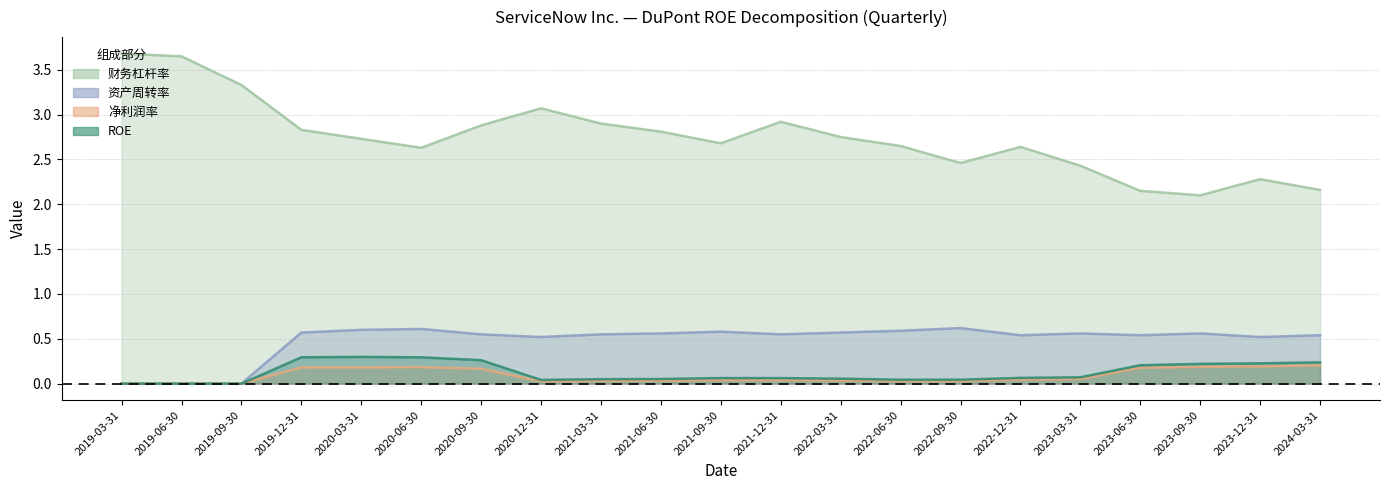

What is the label of the 11th point from the left?

2021-09-30